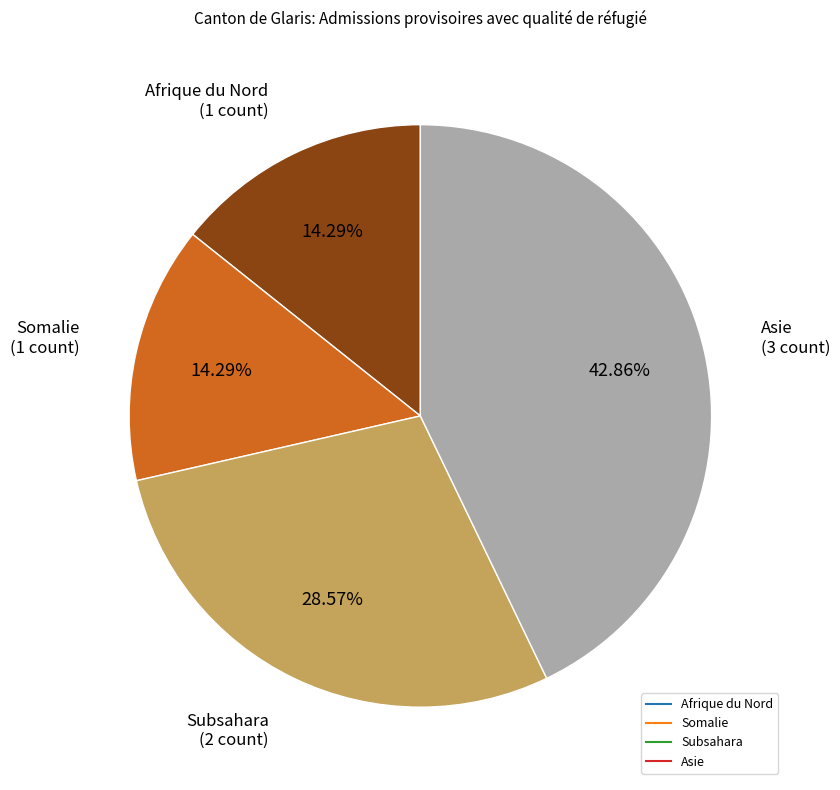

Is there a majority slice in this chart?

No